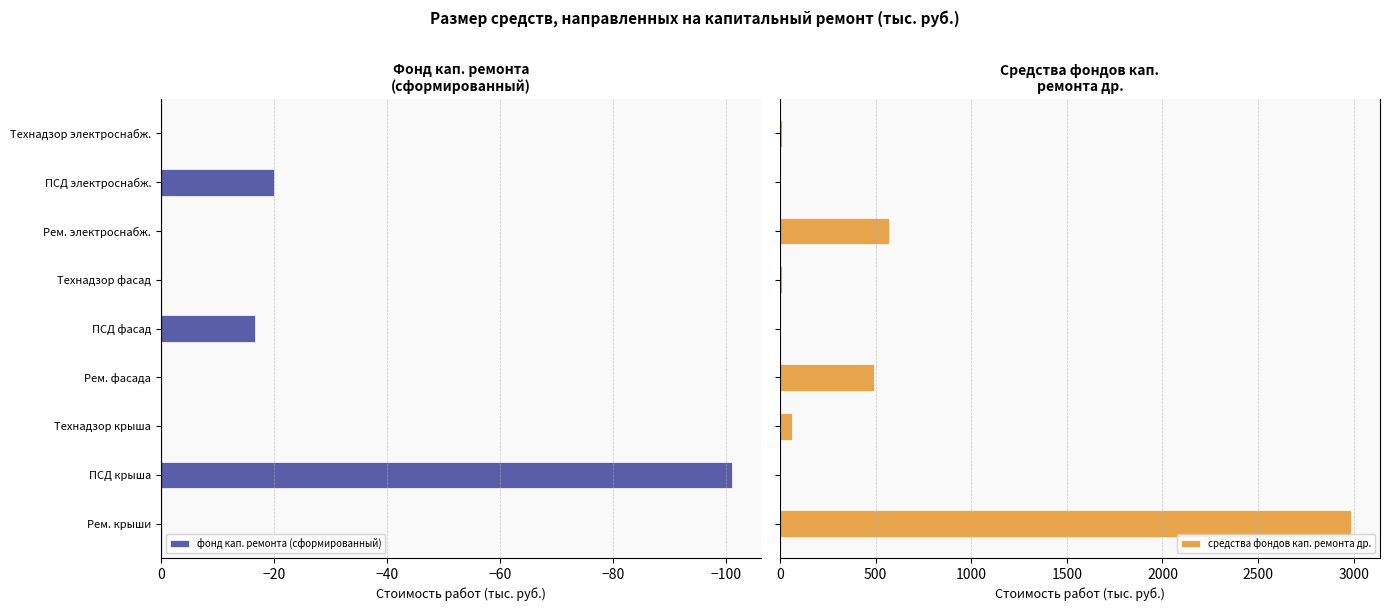

What is the value of the фонд кап. ремонта (сформированный) bar at the 5th from the left?

-16.7